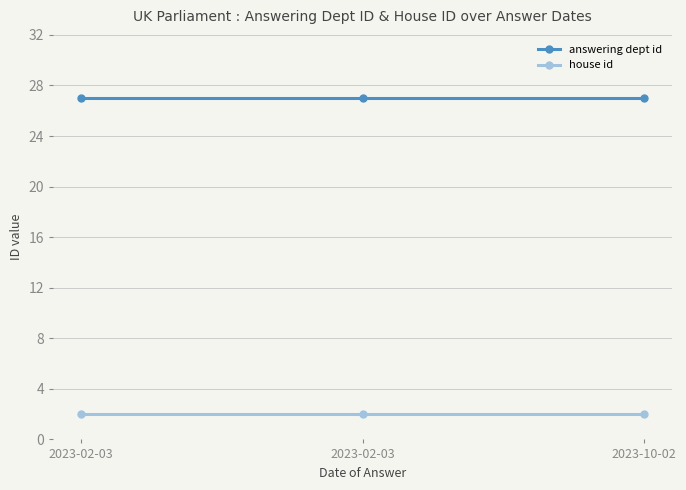

What value does the answering dept id series have at 2023-02-03?

27